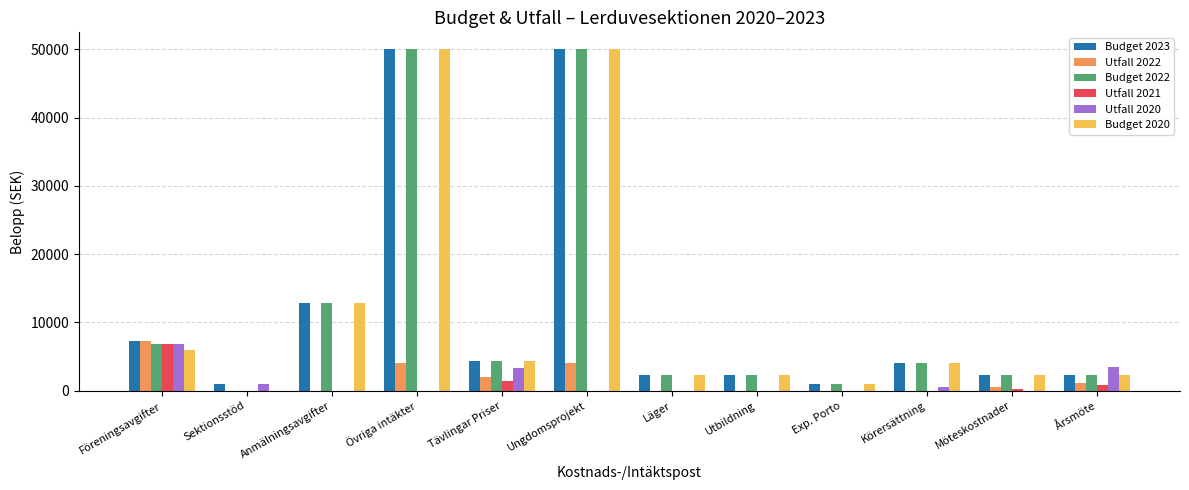

Where is Budget 2023 nearest to the value 25500?

Anmälningsavgifter